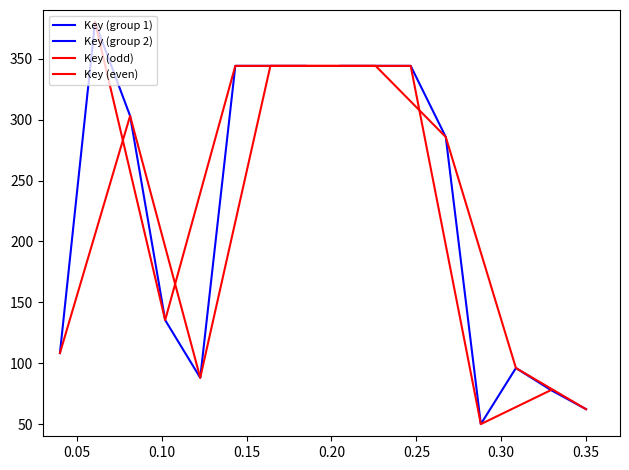

Reading left to right, transcribe all the data shown in this chart.

Key (group 1): 108.3	380.0	303.0	135.4	88.0	344.1	344.1	344.1
Key (group 2): 344.1	344.1	344.1	285.7	50.0	96.0	77.9	62.2
Key (odd): 108.3	303.0	88.0	344.1	344.1	344.1	50.0	77.9
Key (even): 380.0	135.4	344.1	344.1	344.1	285.7	96.0	62.2